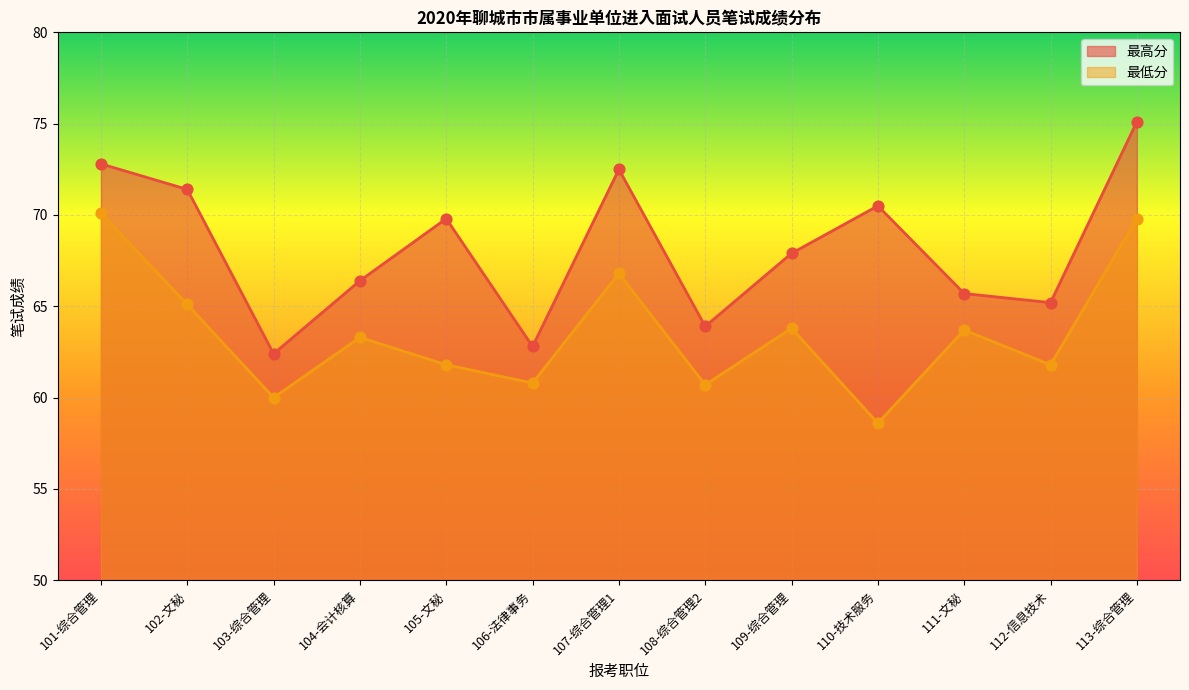

What are all the series names shown in the legend?

最高分, 最低分